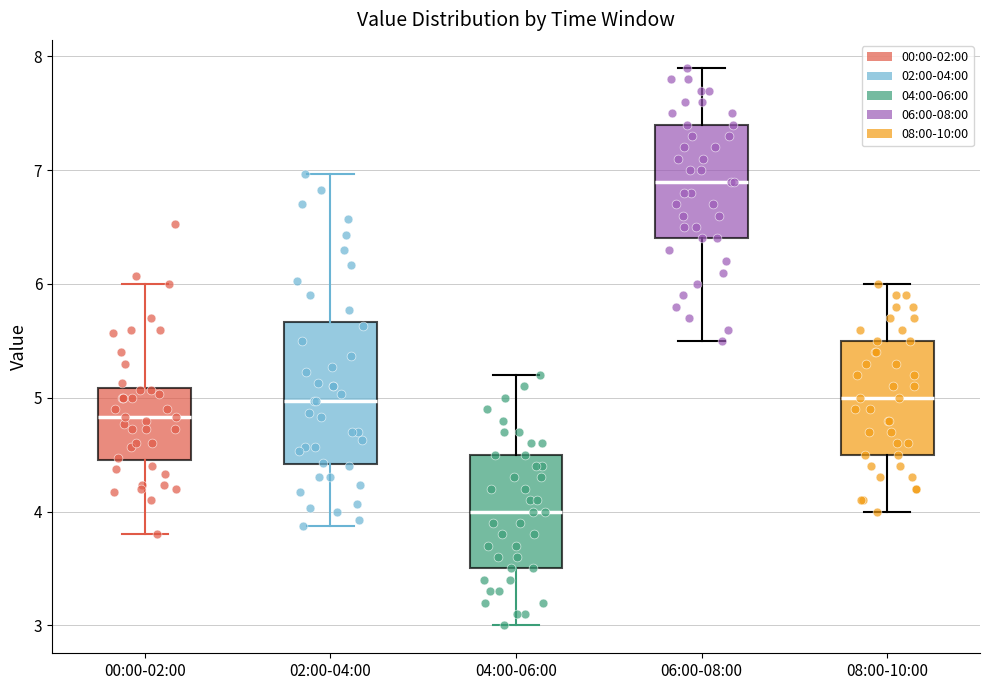

Where does the upper whisker of the box for 00:00-02:00 end on the y-axis? The values are not printed on the chart, so give them approximately, as read against the axis.

6.0